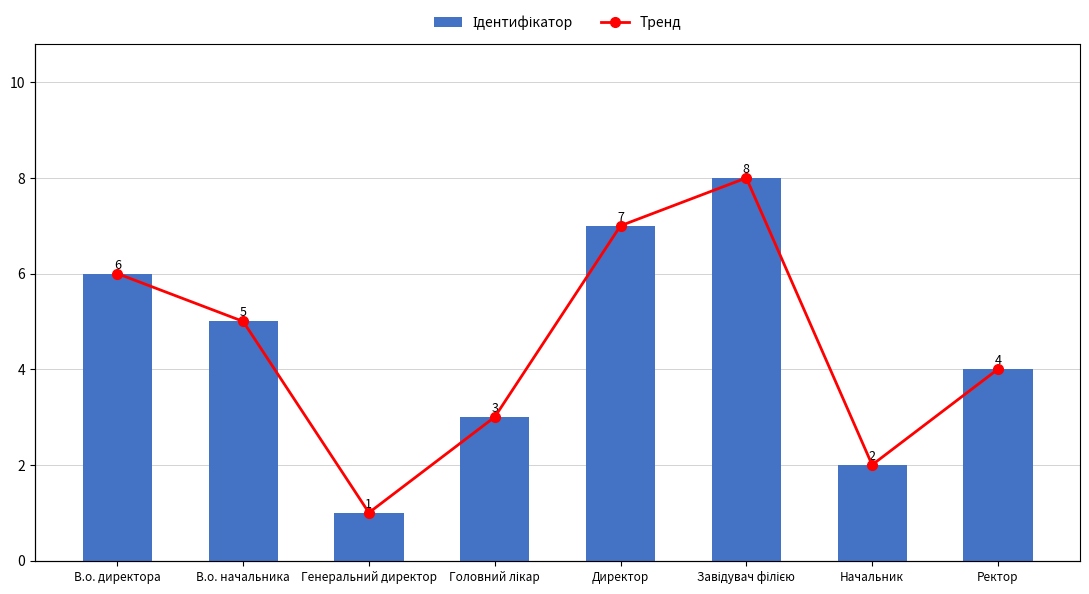

How many data points in Ідентифікатор are less than 5?

4